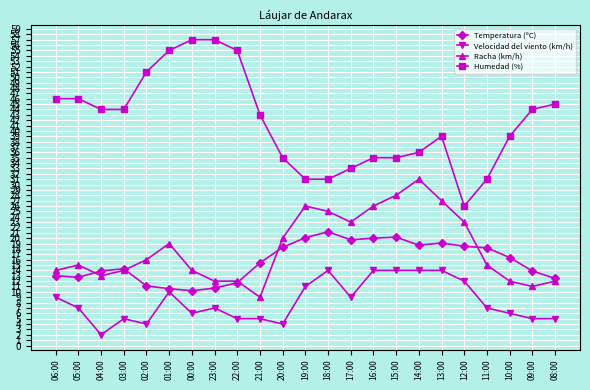

What is the label of the 13th point from the right?

20:00